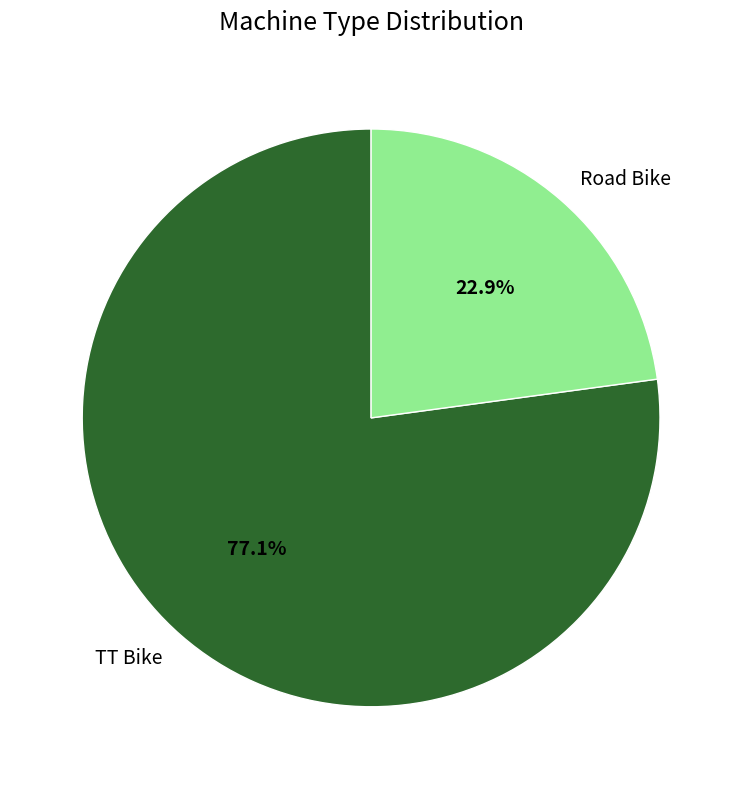

Count the number of slices in the pie.

2